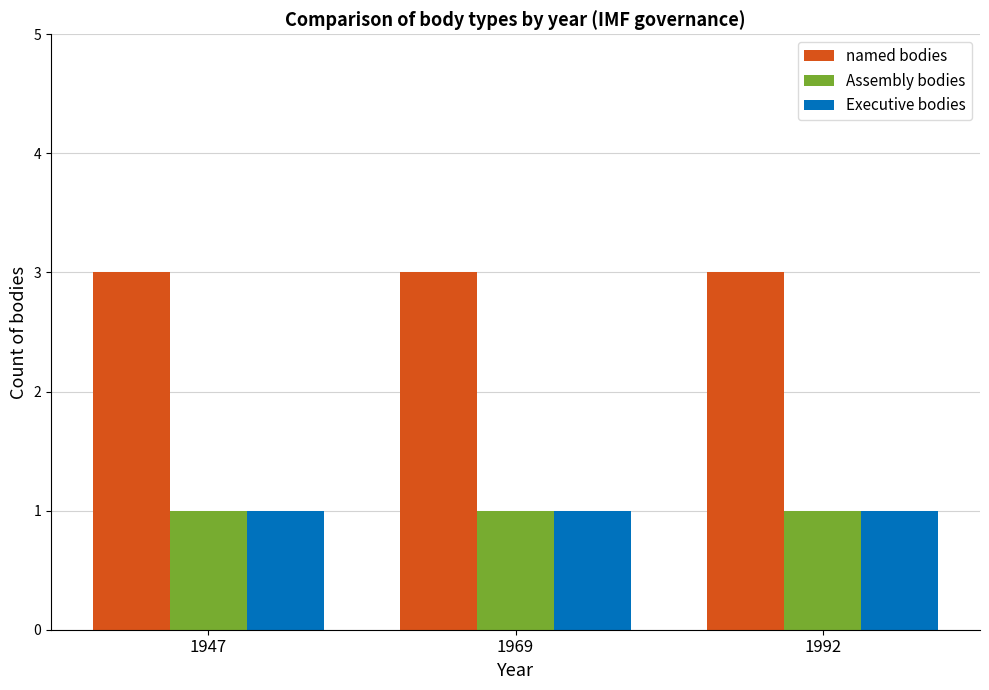

What is the maximum value for named bodies?

3